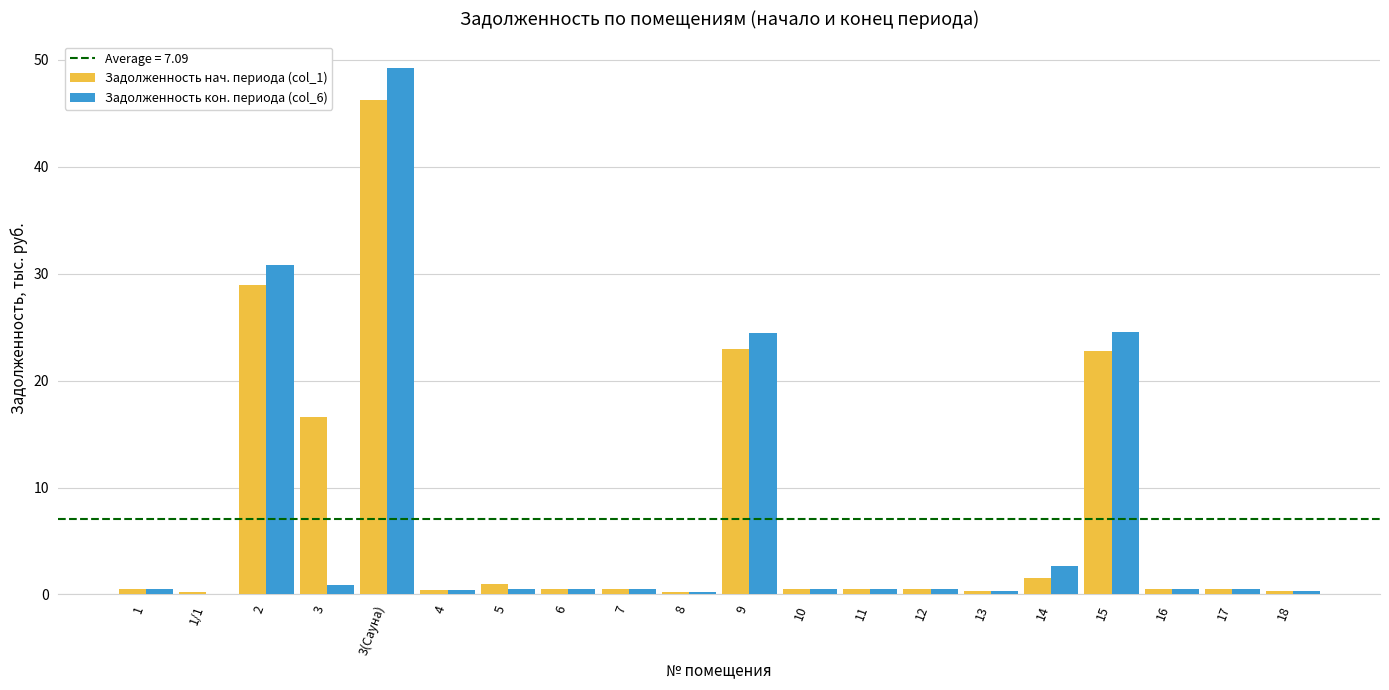

At which category does the chart reach its peak across all series?

3(Сауна)